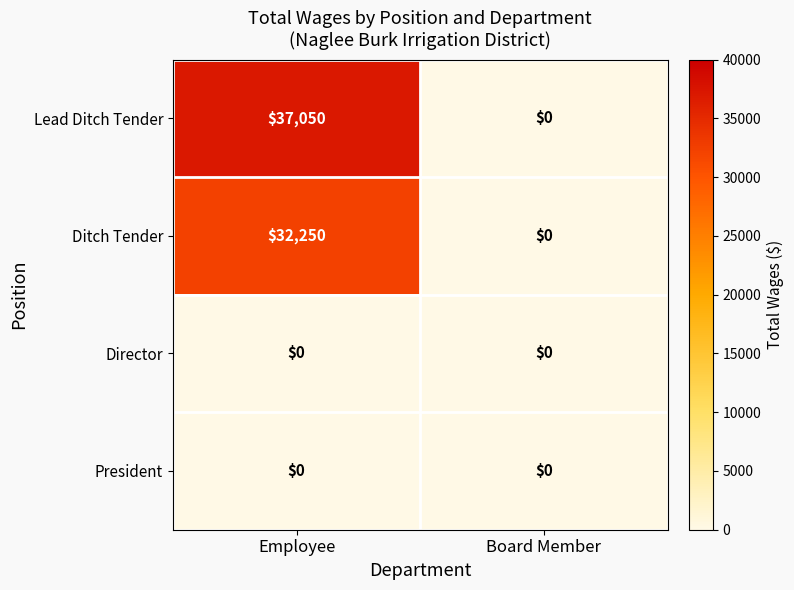

At how many categories does at least one series exceed 23109?

1